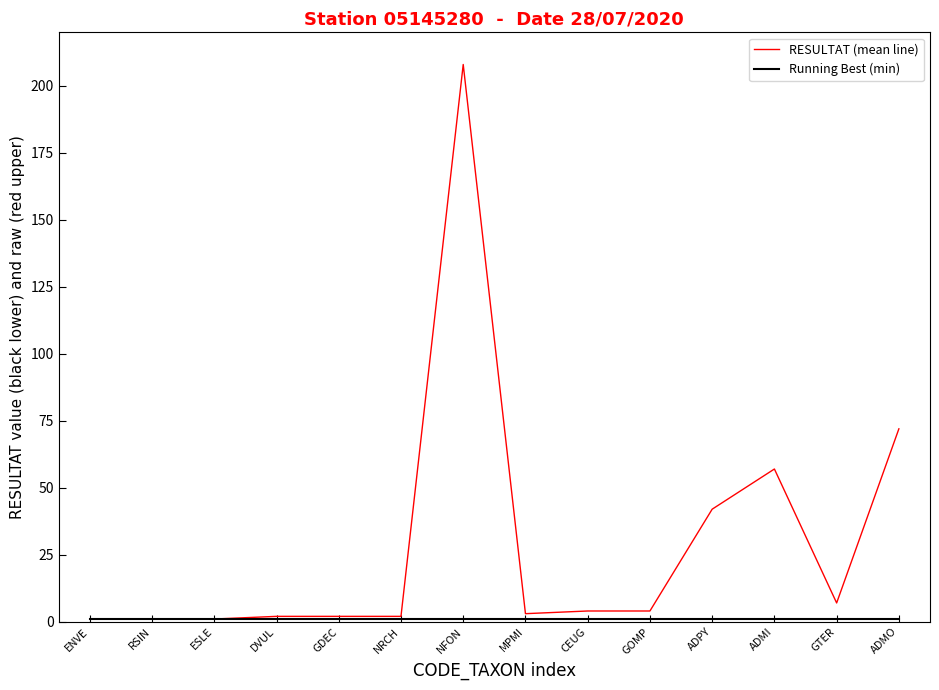

Which series has the largest total across all categories?

RESULTAT (mean line)